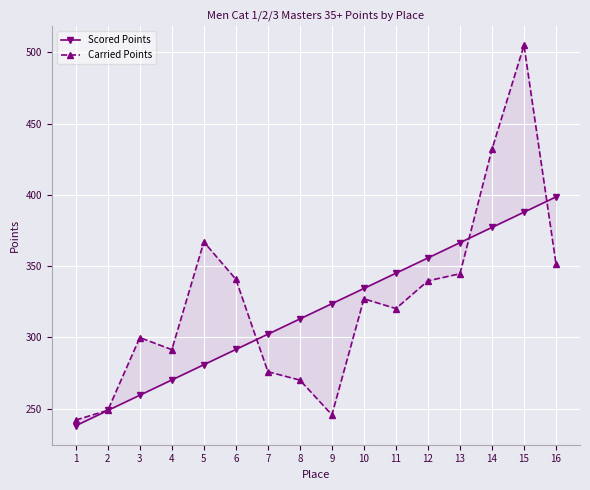

What is the average value of the Scored Points series?

318.4